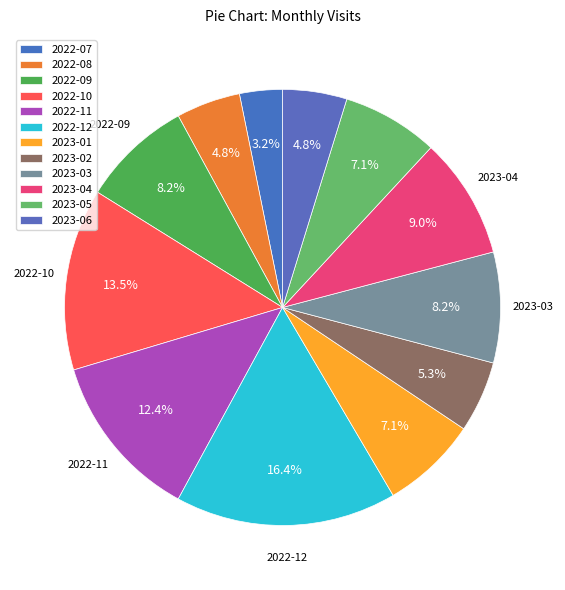

What percentage is NOT represented by 2022-07?

96.8%